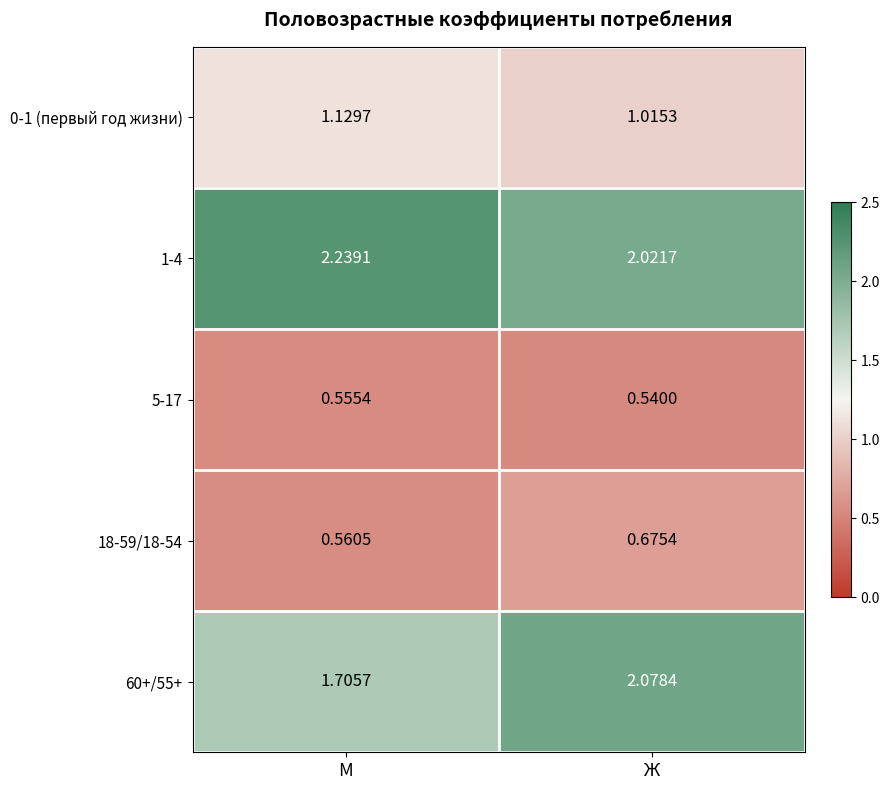

At which label does 1-4 reach its minimum?

Ж